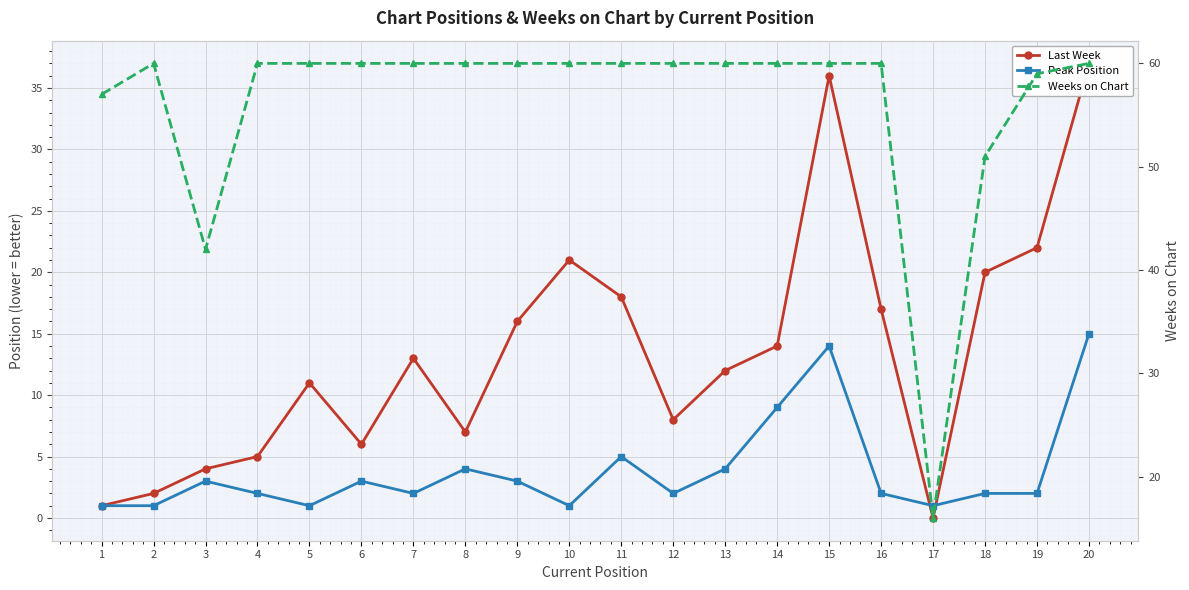

True or false: Weeks on Chart and Peak Position intersect in this chart.

False